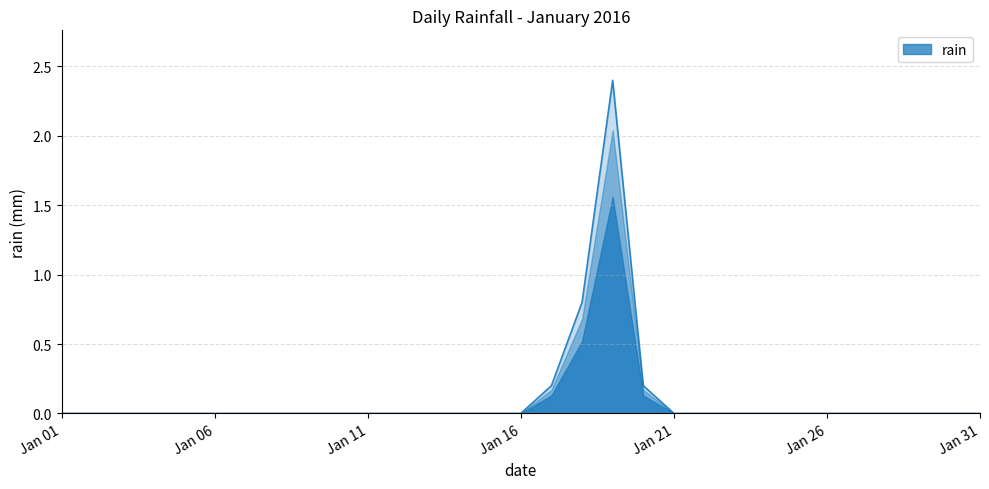

Reading right to left, what are all the values shown in this chart?

0.0	0.0	0.0	0.0	0.0	0.0	0.0	0.0	0.0	0.0	0.0	0.2	2.4	0.8	0.2	0.0	0.0	0.0	0.0	0.0	0.0	0.0	0.0	0.0	0.0	0.0	0.0	0.0	0.0	0.0	0.0